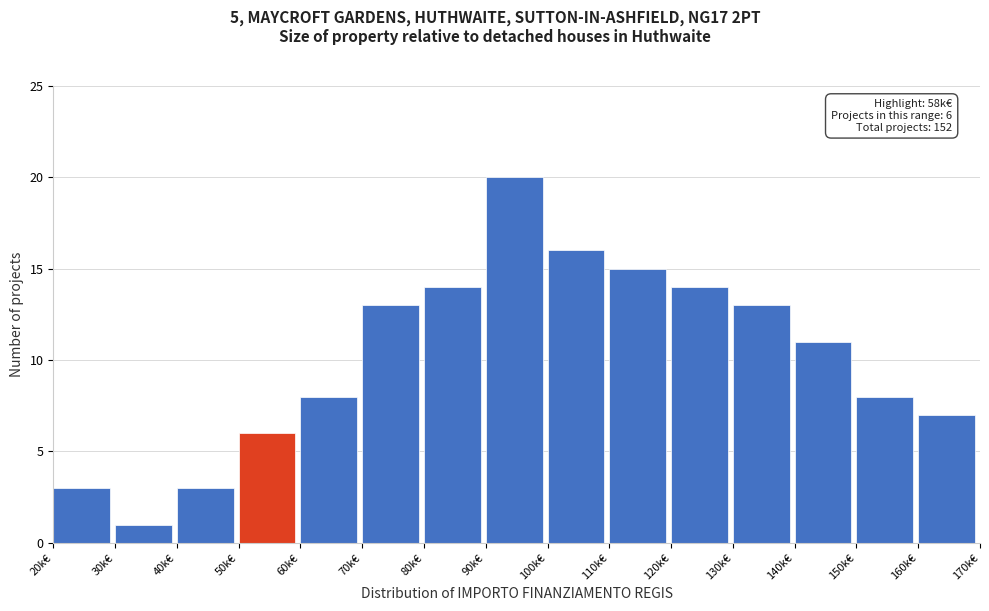

Reading left to right, extract all data points from this chart.

20k€=3	30k€=1	40k€=3	50k€=6	60k€=8	70k€=13	80k€=14	90k€=20	100k€=16	110k€=15	120k€=14	130k€=13	140k€=11	150k€=8	160k€=7